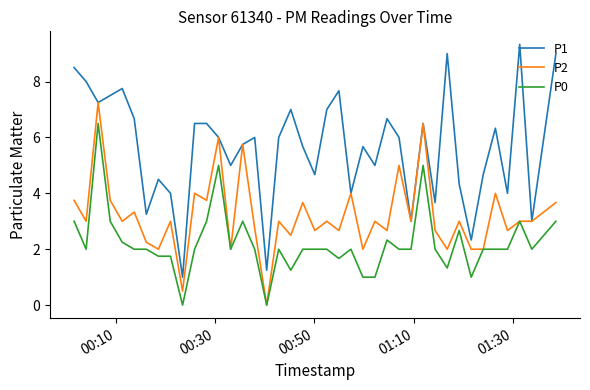

List the series in order of their peak value, highest first.

P1, P2, P0